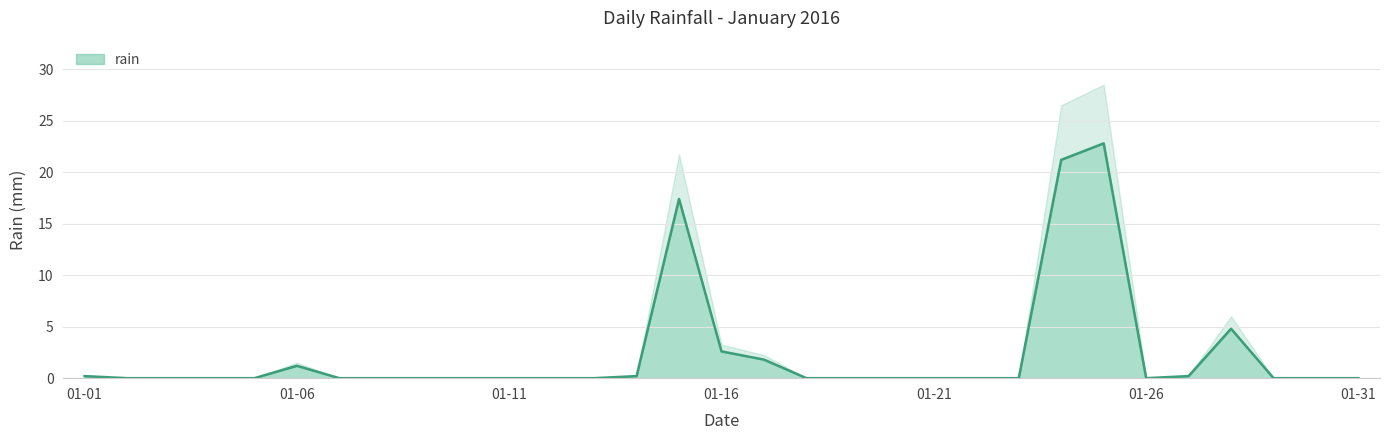

Reading left to right, transcribe all the data shown in this chart.

0.2	0.0	0.0	0.0	0.0	1.2	0.0	0.0	0.0	0.0	0.0	0.0	0.0	0.2	17.4	2.6	1.8	0.0	0.0	0.0	0.0	0.0	0.0	21.2	22.8	0.0	0.2	4.8	0.0	0.0	0.0